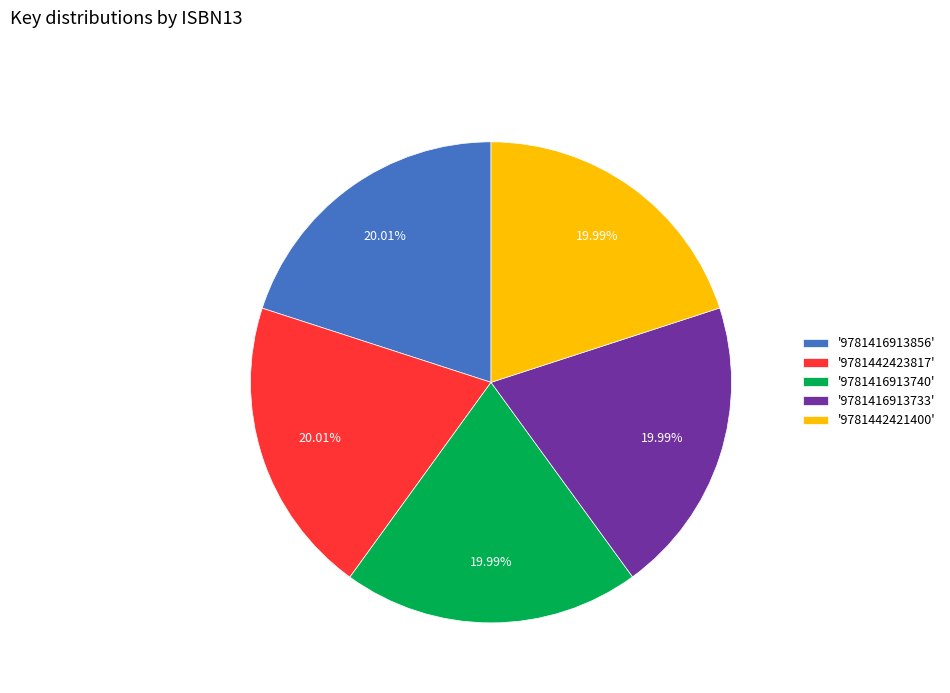

Approximately how many times larger is the value at '9781442421400' compared to '9781416913733'?

1.0